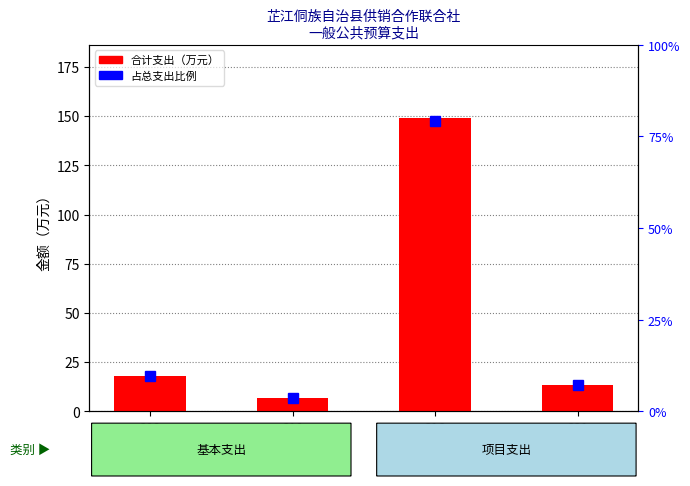

The value of 占比（%） at 221 is 1.8. True or false?

False